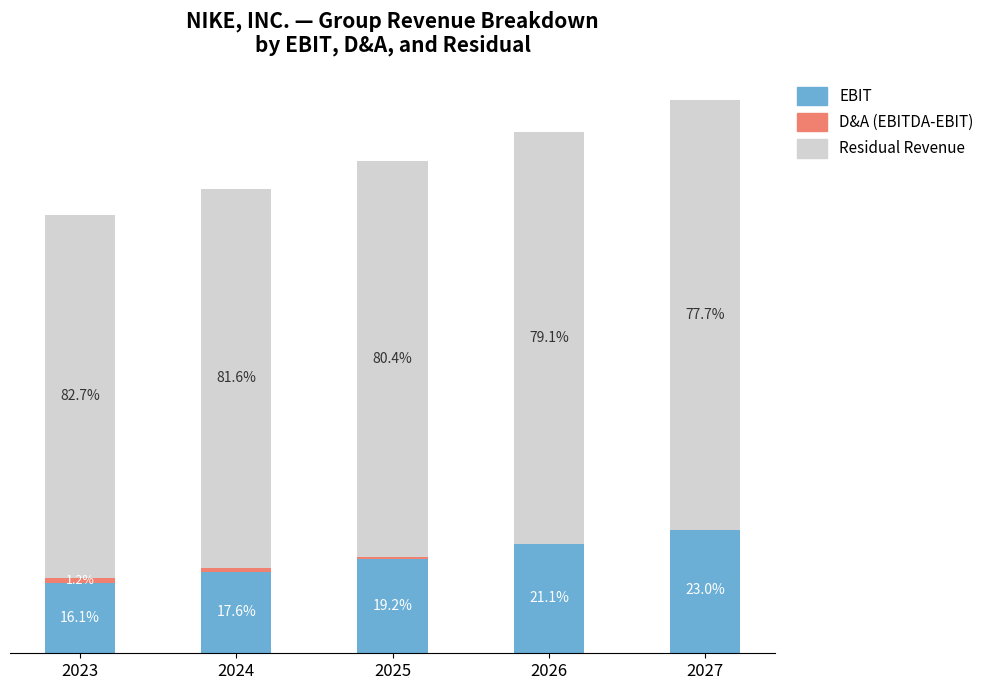

Rank the series by their average value, from highest to lowest.

Residual Revenue, EBIT, D&A (EBITDA-EBIT)